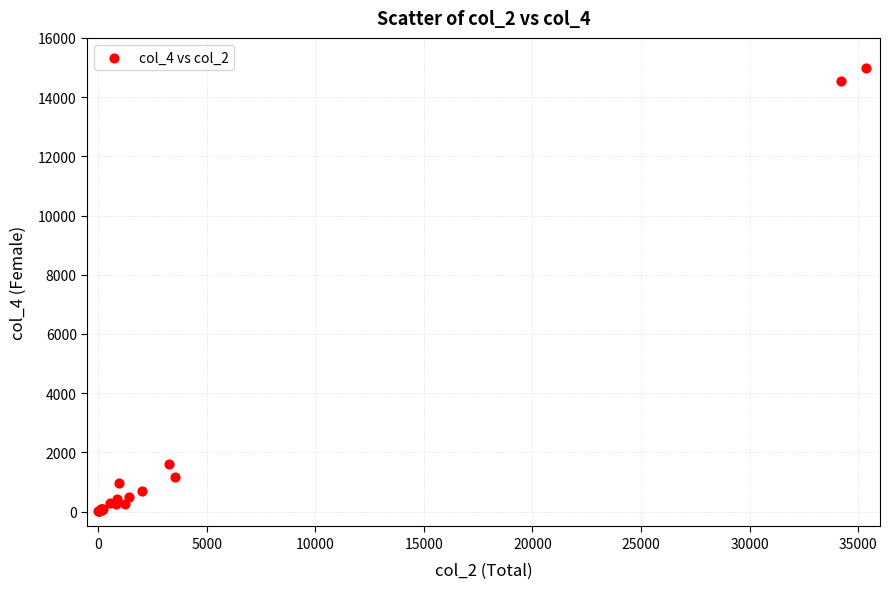

What Y value in the scatter plot is closest to 7500?

1607